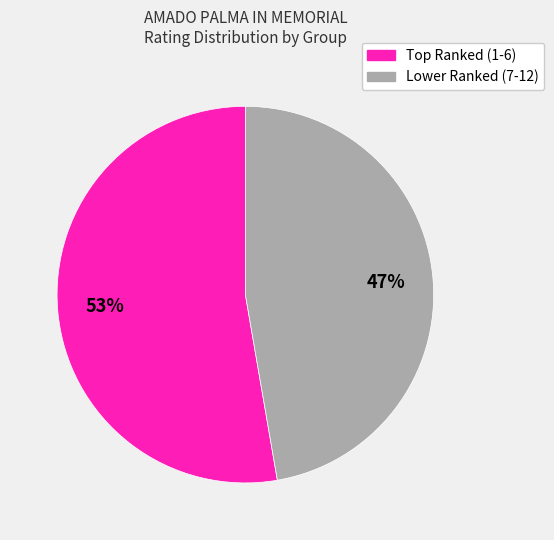

To the nearest percent, what is the average slice percentage?

50%